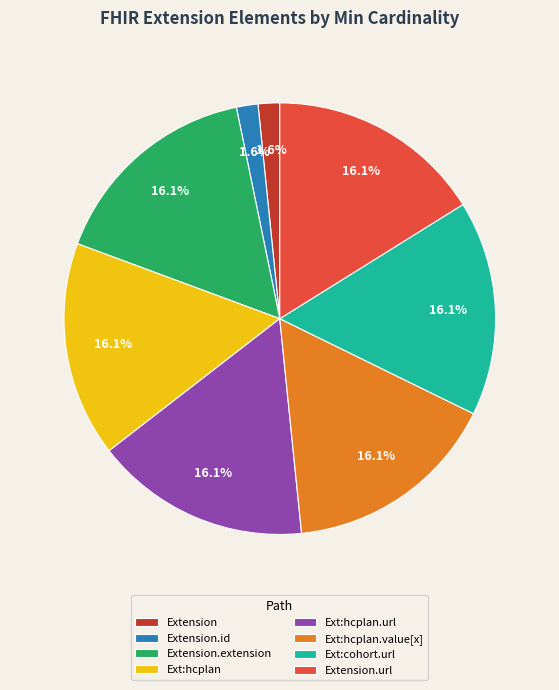

Is there any slice that represents more than half of the pie?

No